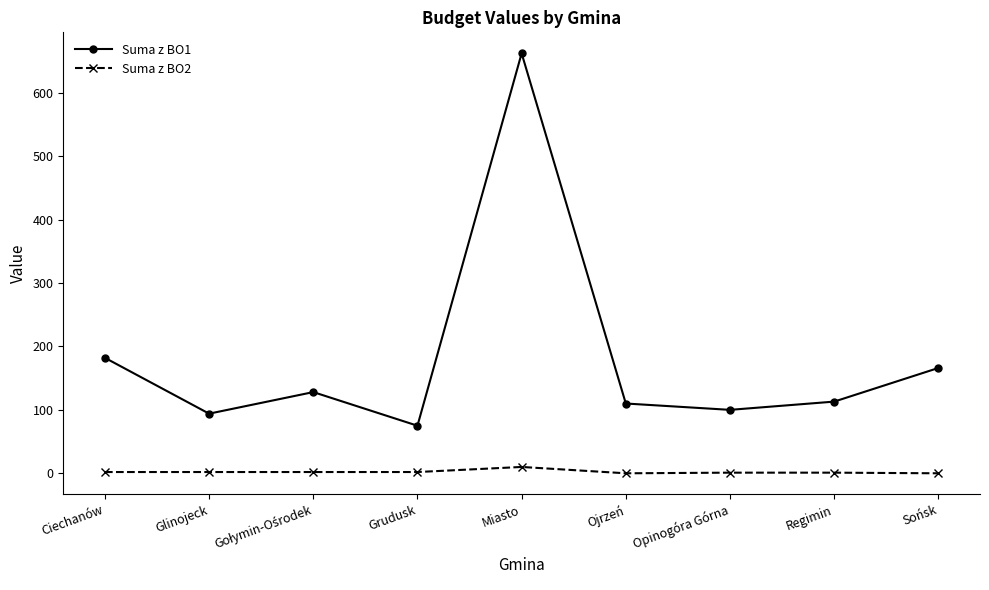

The value of Suma z BO1 at Grudusk is 47. True or false?

False